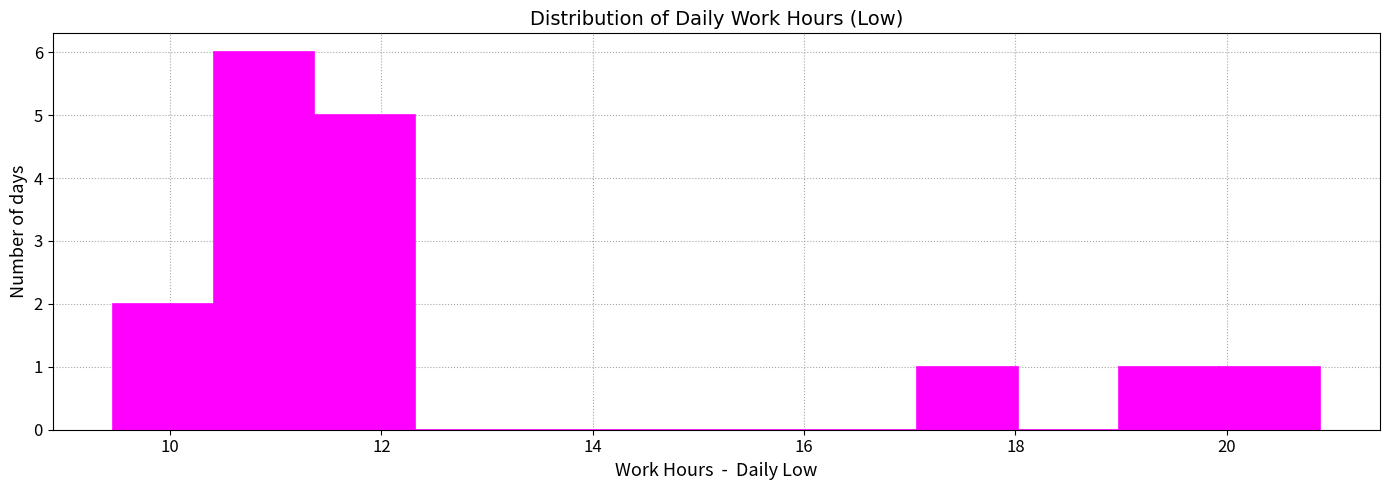

Reading left to right, list every bar in this chart as the range it spans on the x-axis followed by its height. Neither the bar edges nor the heights are printed on the chart, so give them approximately, as read against the axes.

9.4 to 10.4: 2
10.4 to 11.4: 6
11.4 to 12.4: 5
12.4 to 13.2: 0
13.2 to 14.2: 0
14.2 to 15.2: 0
15.2 to 16.2: 0
16.2 to 17.0: 0
17.0 to 18.0: 1
18.0 to 19.0: 0
19.0 to 20.0: 1
20.0 to 20.8: 1